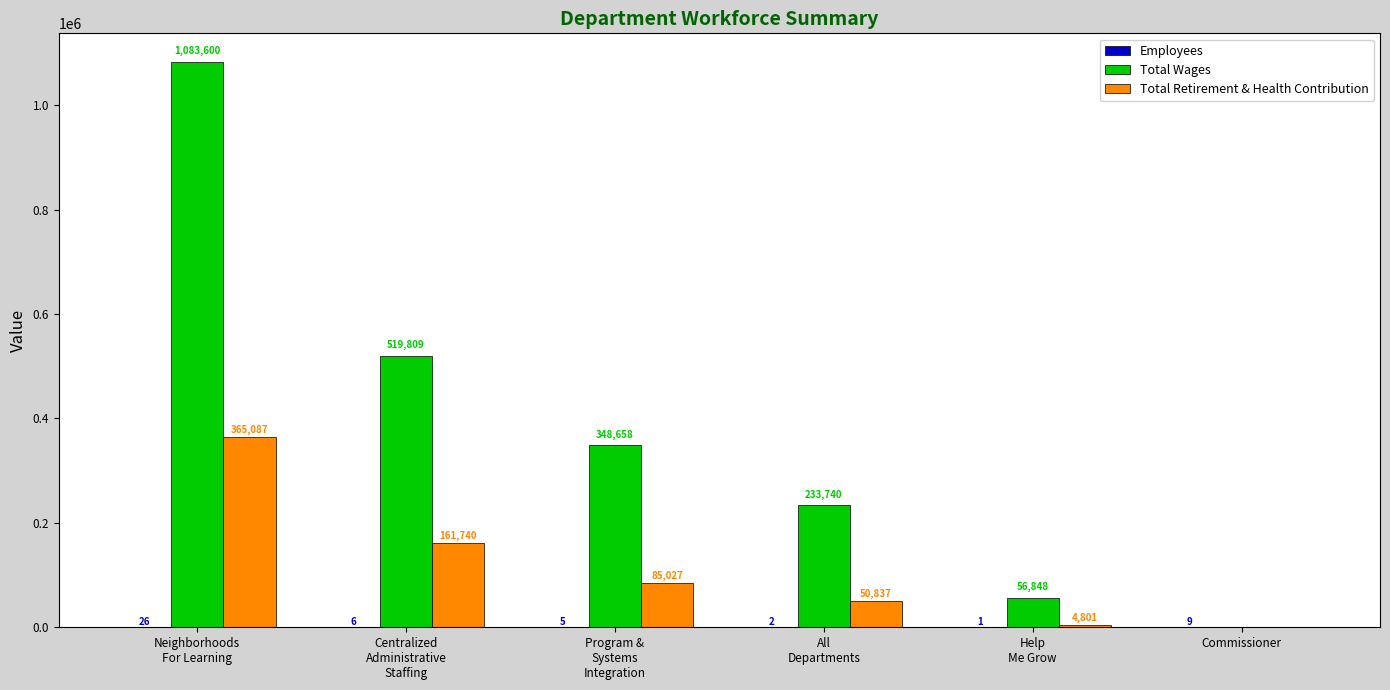

The Total Retirement & Health Contribution series shows 222687 at Commissioner. True or false?

False